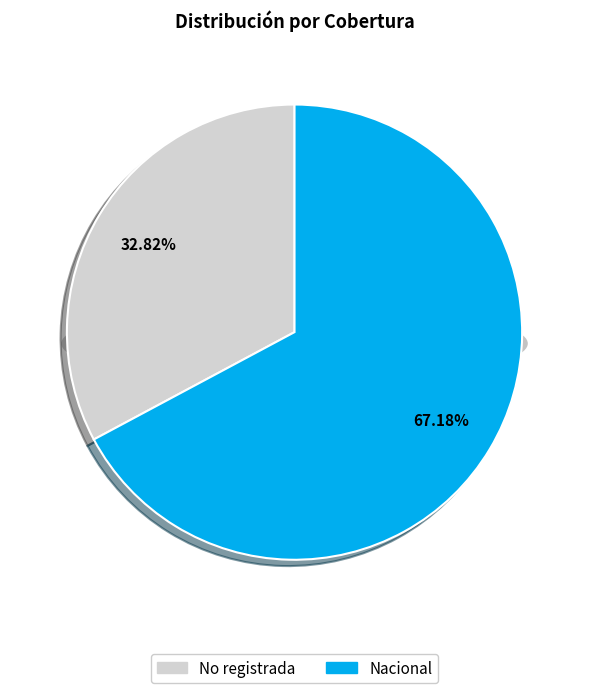

What percentage is the No registrada slice, to the nearest percent?

33%